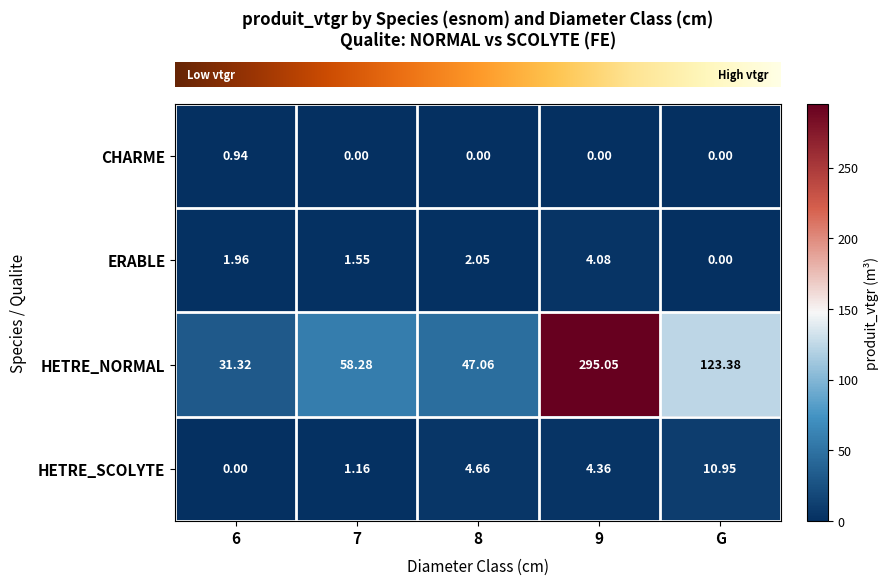

How many distinct data groups are displayed?

4